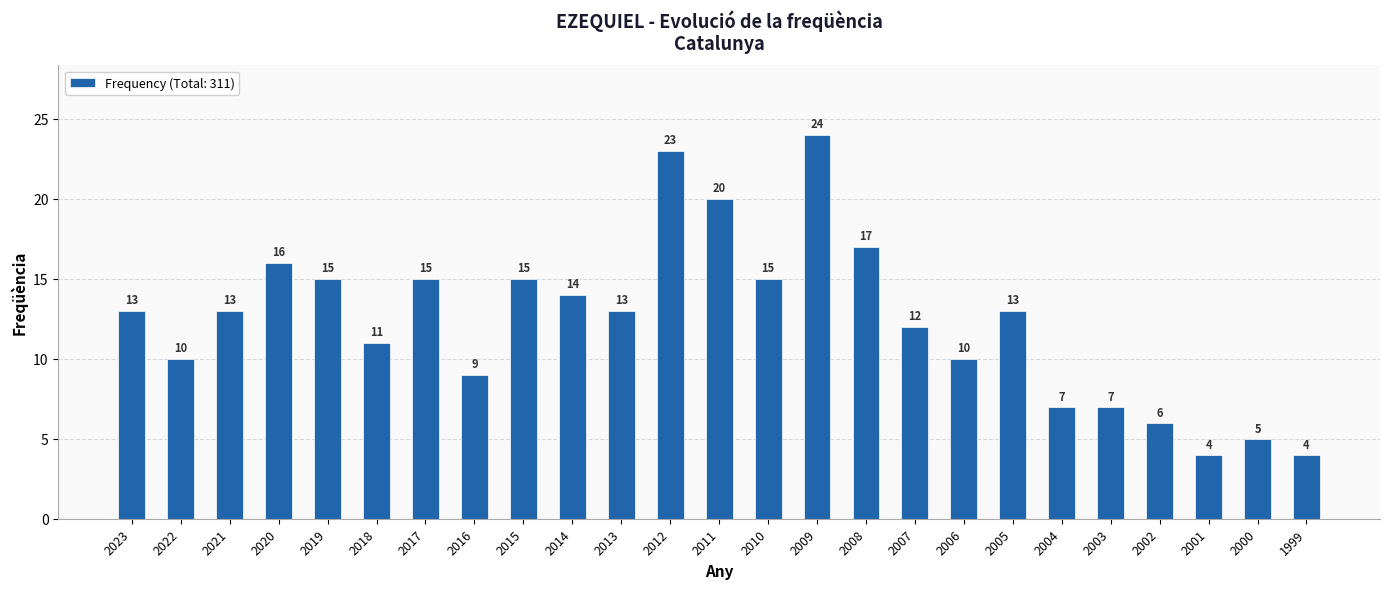

What is the sum of the values at 2008 and 2006?

27